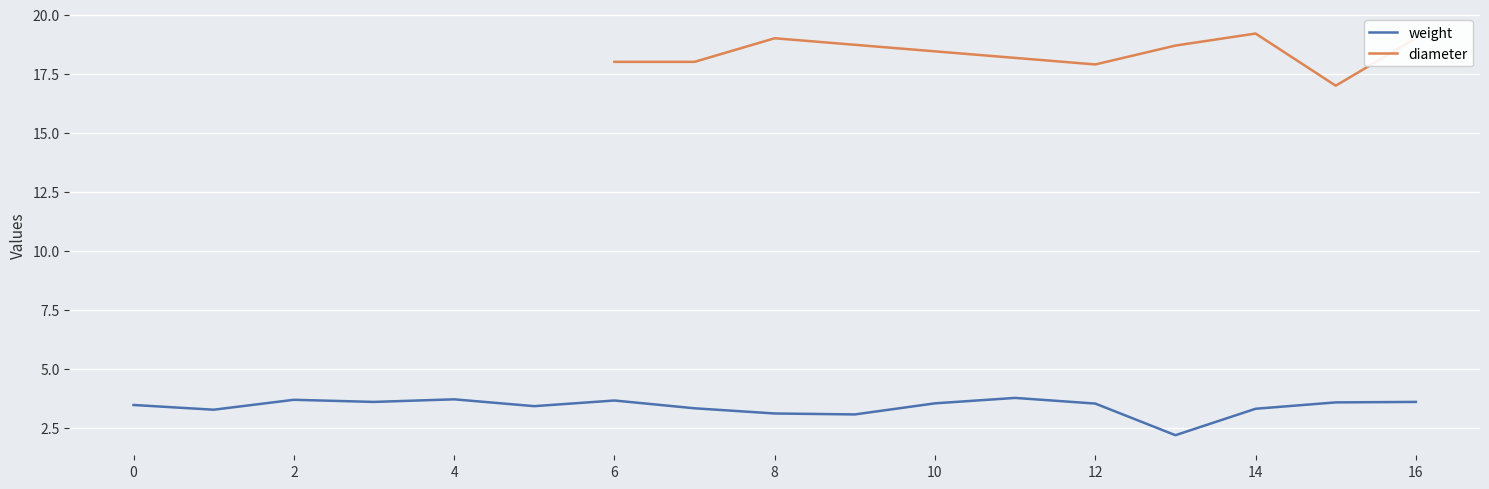

What is the minimum value for weight?

2.2